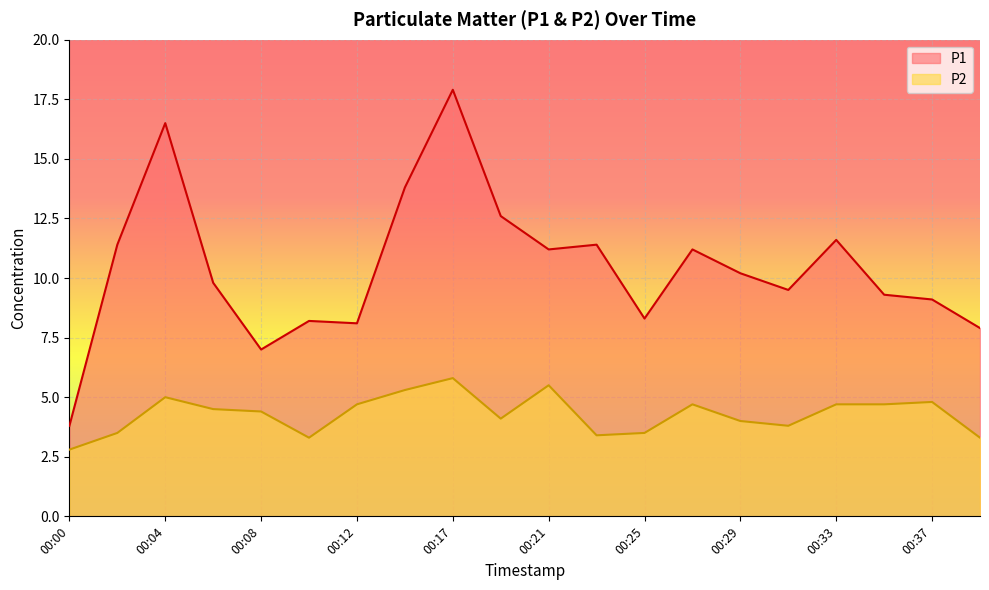

At which label is P2 closest to 4?

00:29